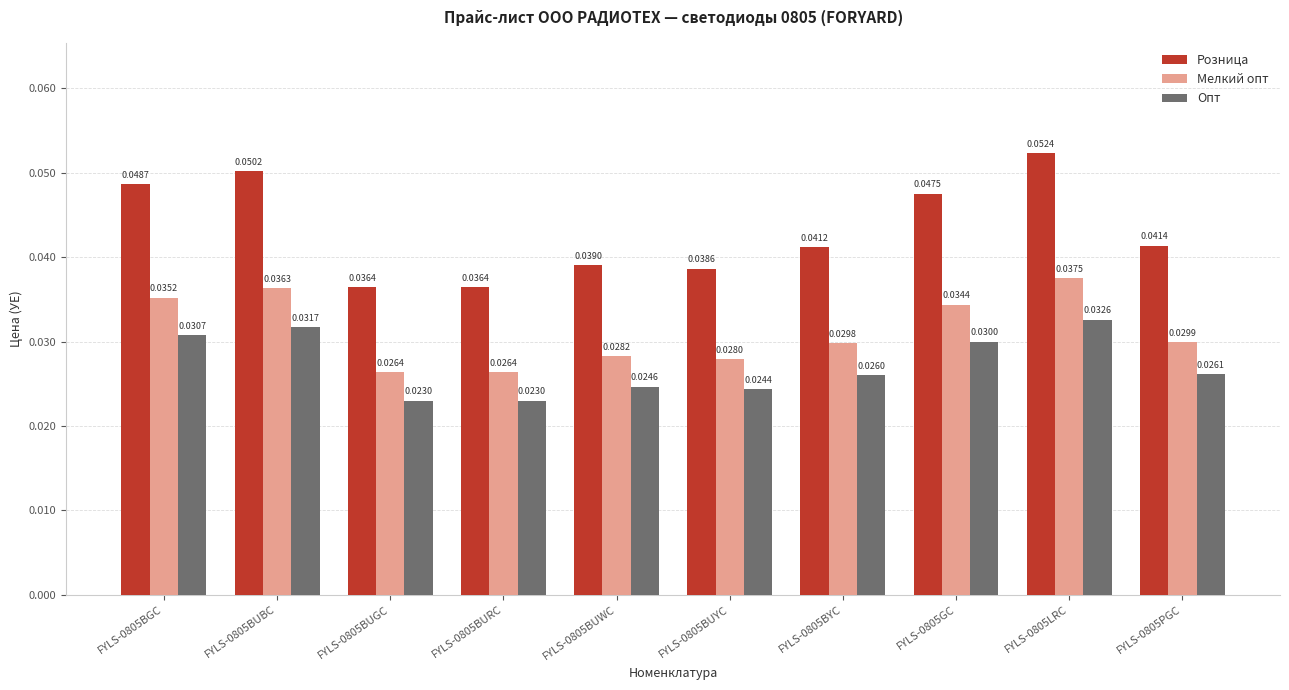

What is the sum of all Опт values?

0.3